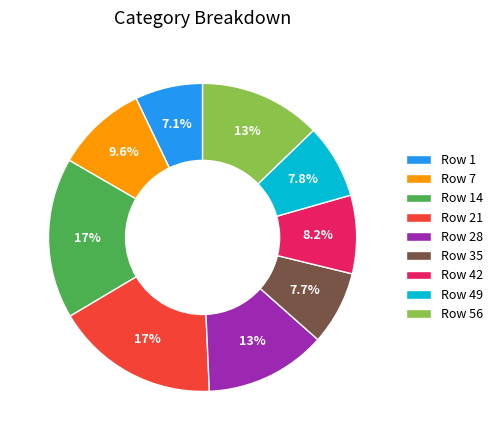

What percentage is NOT represented by Row 42?

91.8%